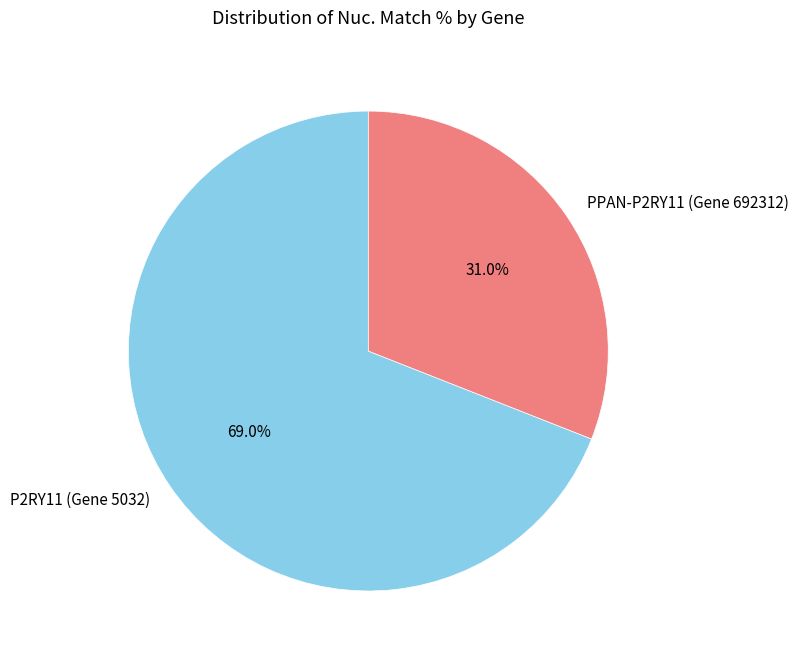

To the nearest percent, what portion does P2RY11 (Gene 5032) represent?

69%